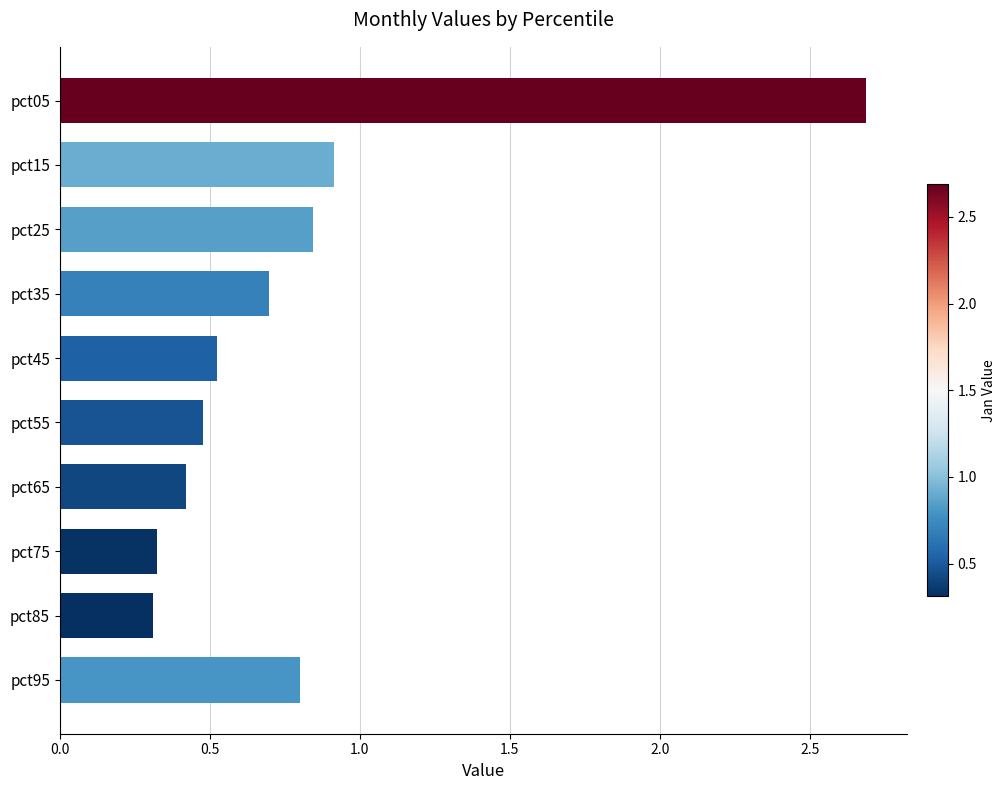

Between pct75 and pct95, which is larger?

pct95